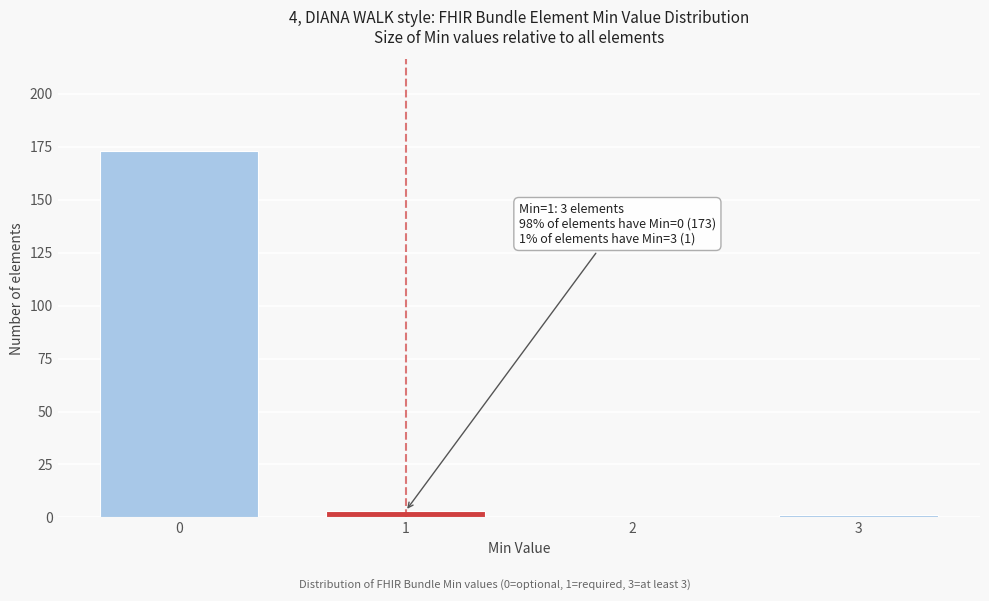

Reading left to right, list all the values displayed in this chart.

0=173	1=3	2=0	3=1